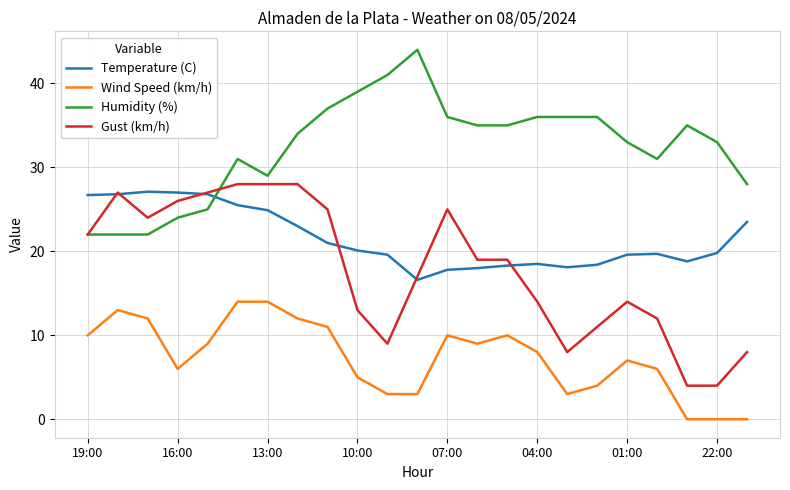

Which series has the largest range (max minus min)?

Gust (km/h)